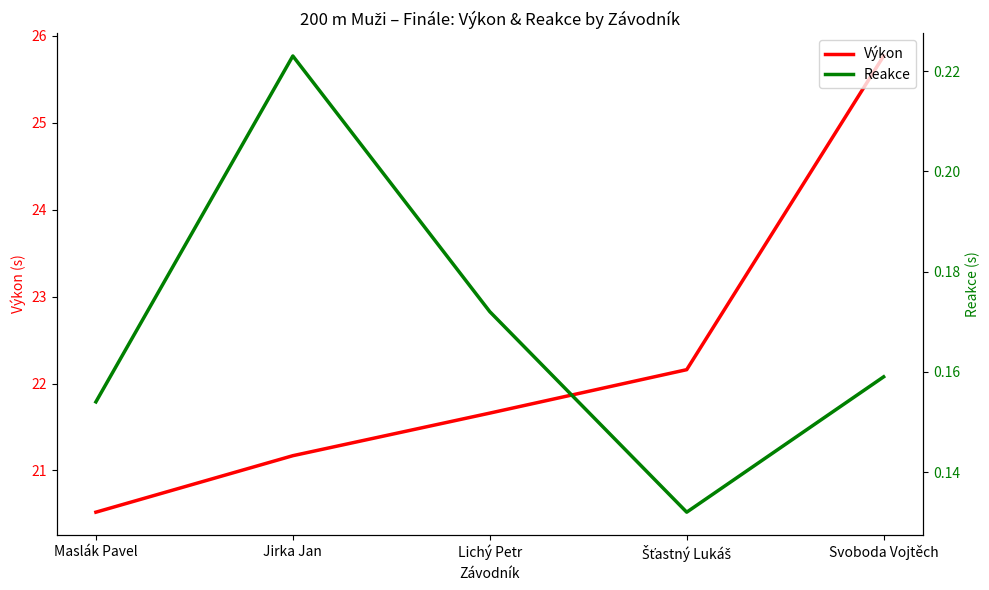

True or false: Výkon has a value of 9.2 at Maslák Pavel.

False